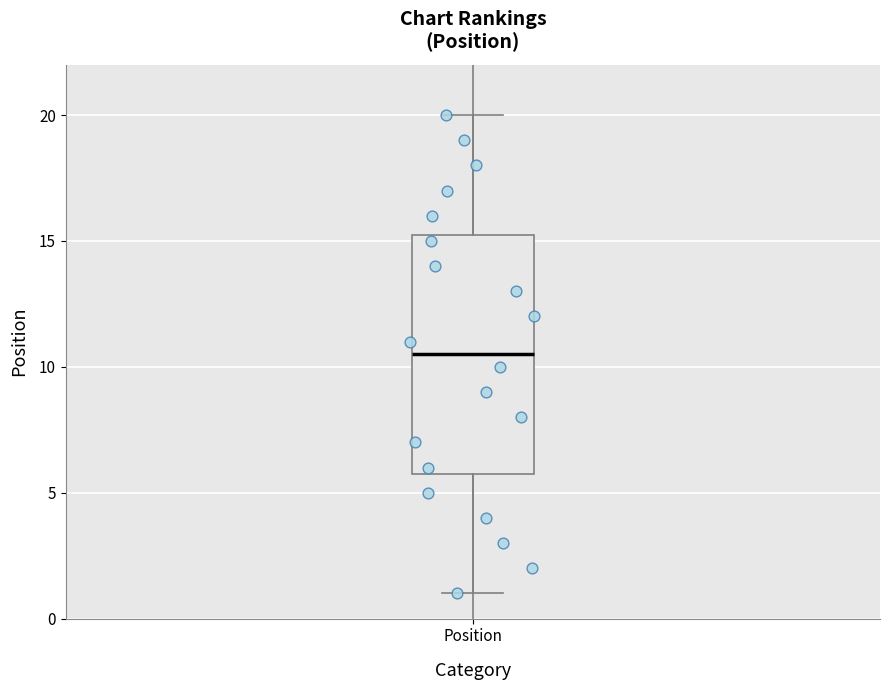

Transcribe this box plot: give where the median line is, the range the box spans, and where the two whiskers end, as read against the y-axis. The values are not printed on the chart, so give them approximately, as read against the axis.

median 10.5, box 6.0 to 15.5, whiskers 1.0 to 20.0